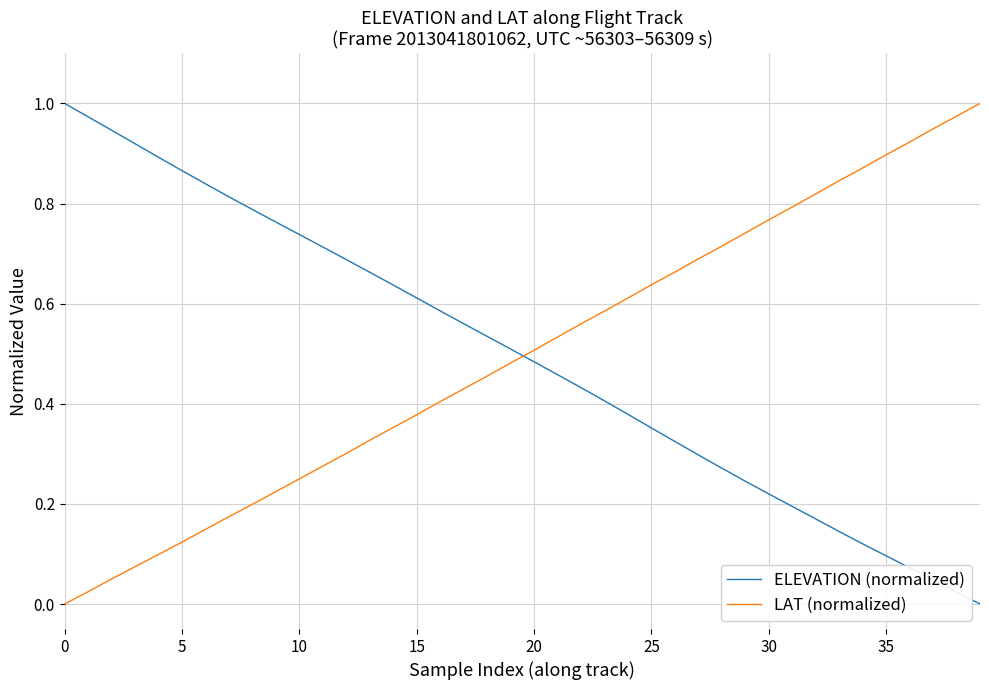

After their last crossing, which series has the higher values: LAT (normalized) or ELEVATION (normalized)?

LAT (normalized)